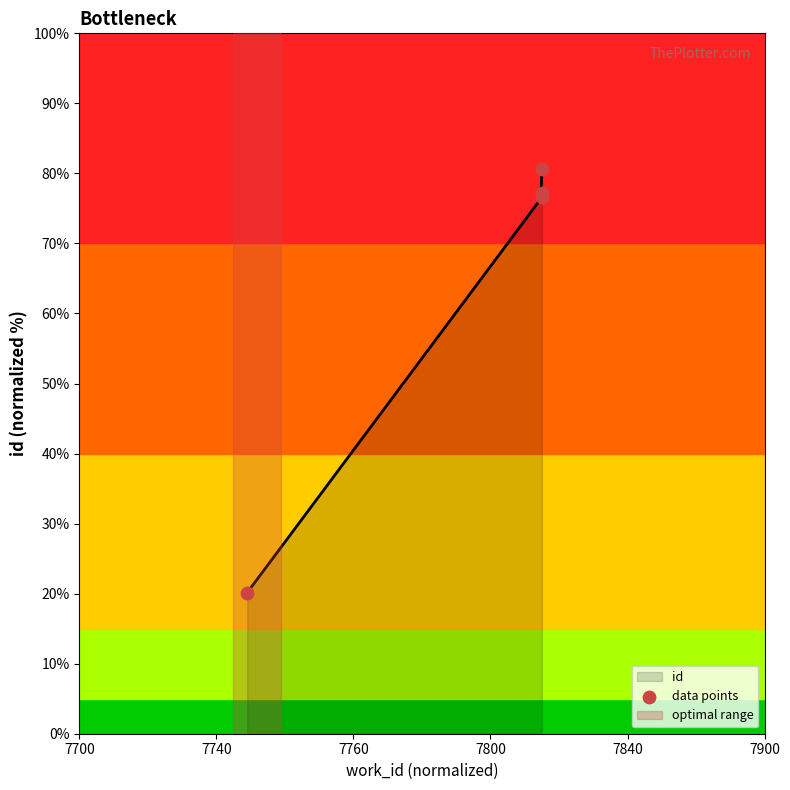

What is the lowest value of the id series?

20.1